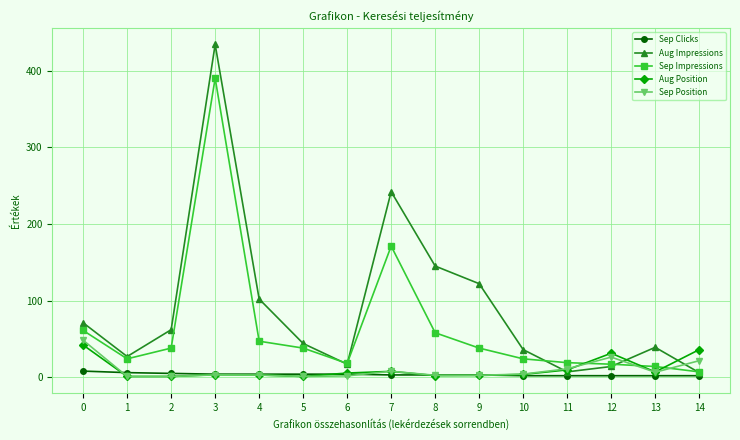

What is the value of the Aug Impressions point at the 7th from the left?

17.0